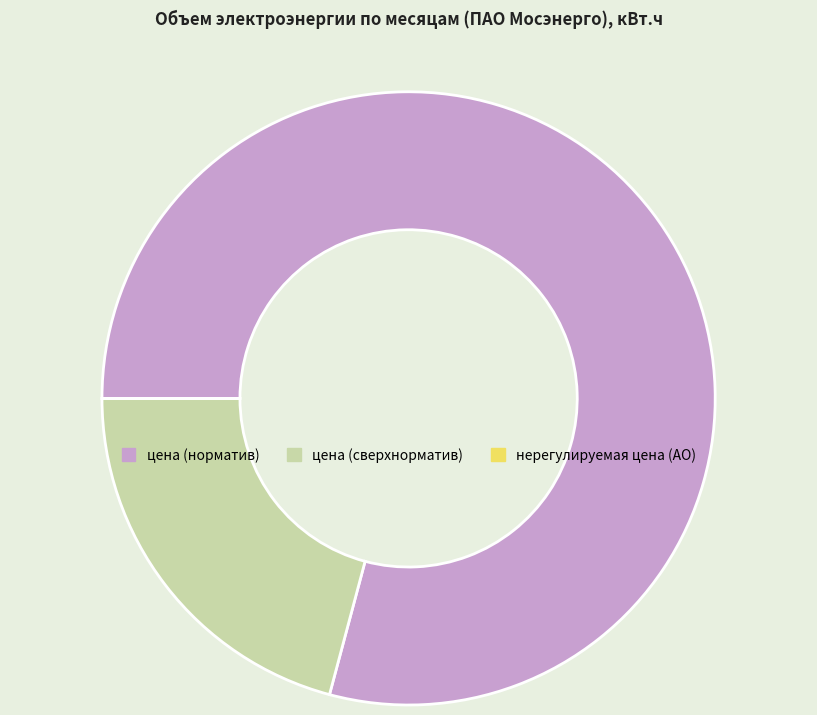

Does цена (норматив) represent more than half of the total?

Yes